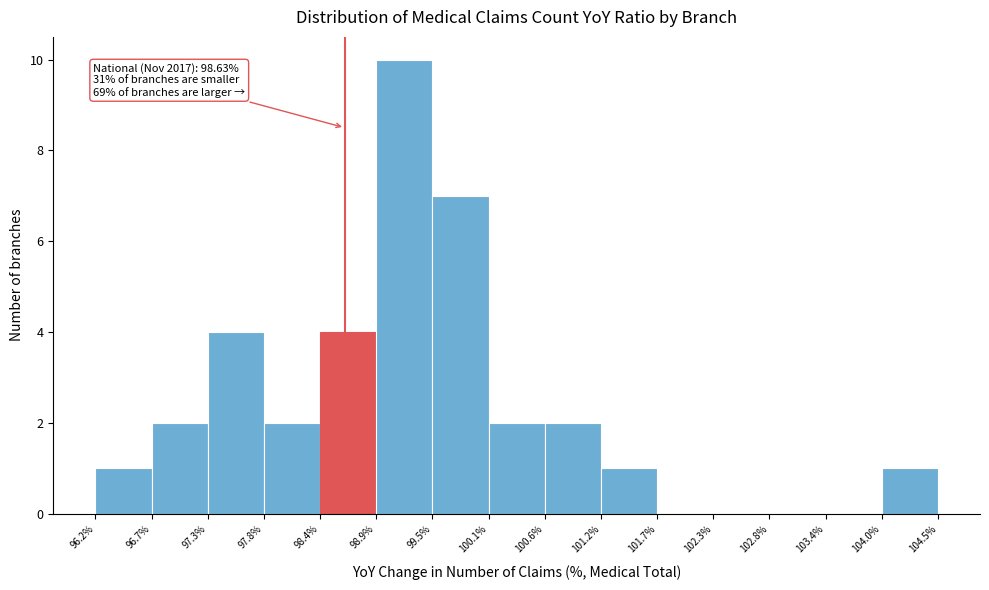

Which range on the x-axis has the tallest bar?

98.9% to 99.5%